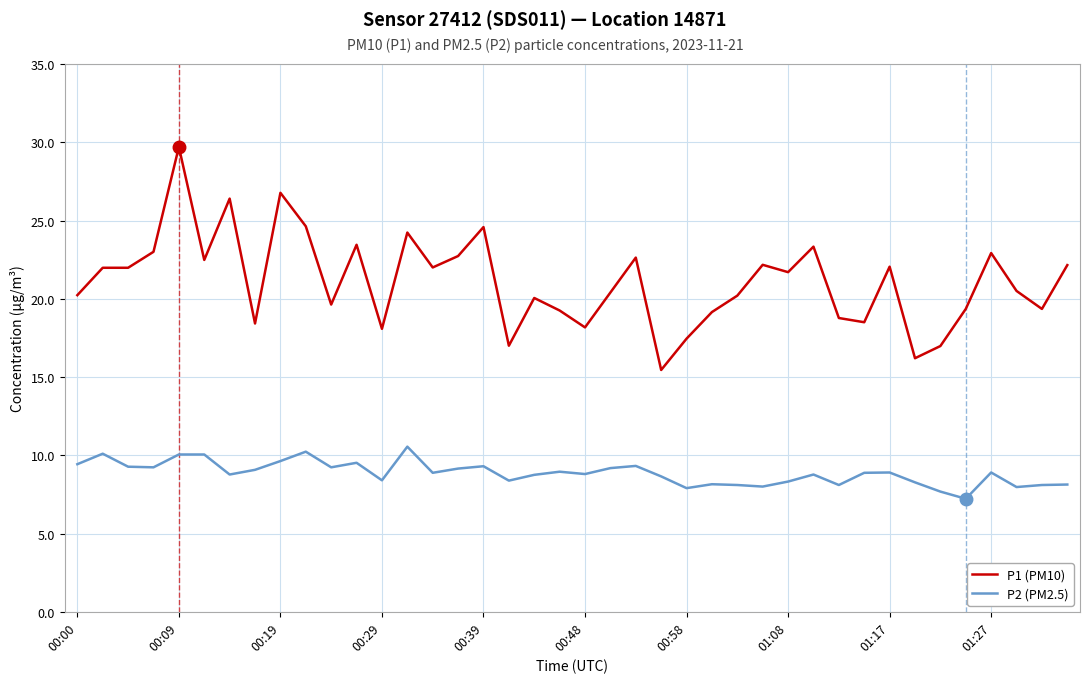

List the series in order of their peak value, lowest first.

P2 (PM2.5), P1 (PM10)